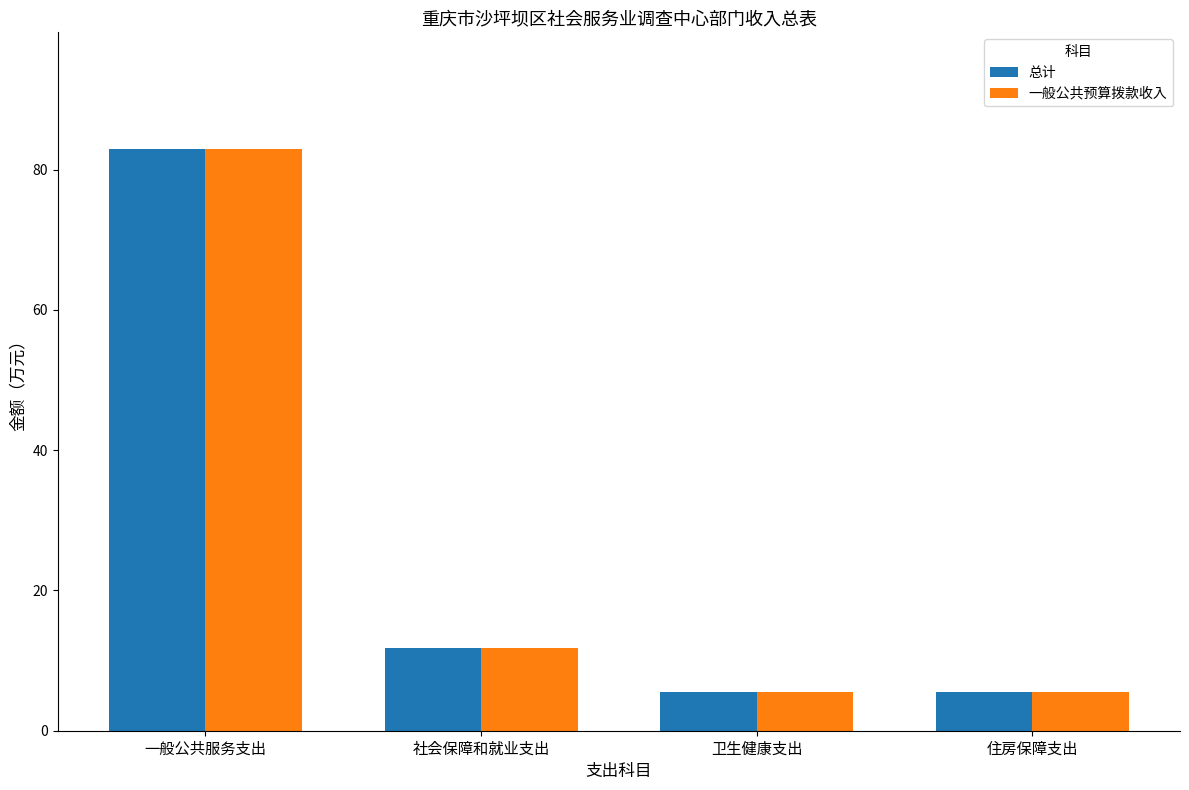

How many bars are there in each group?

2